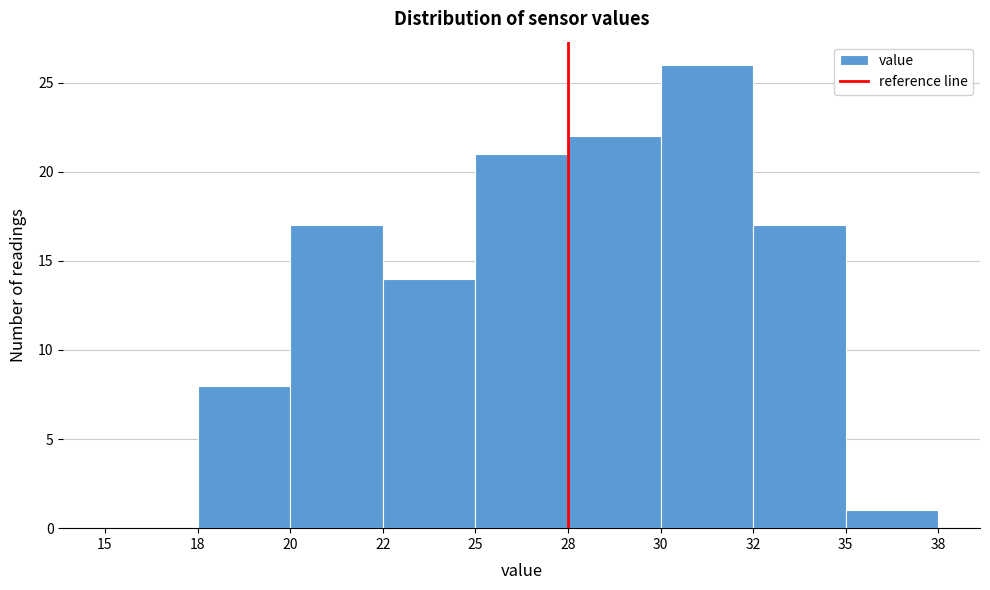

Reading left to right, what are all the values shown in this chart?

15=0	18=8	20=17	22=14	25=21	28=22	30=26	32=17	35=1